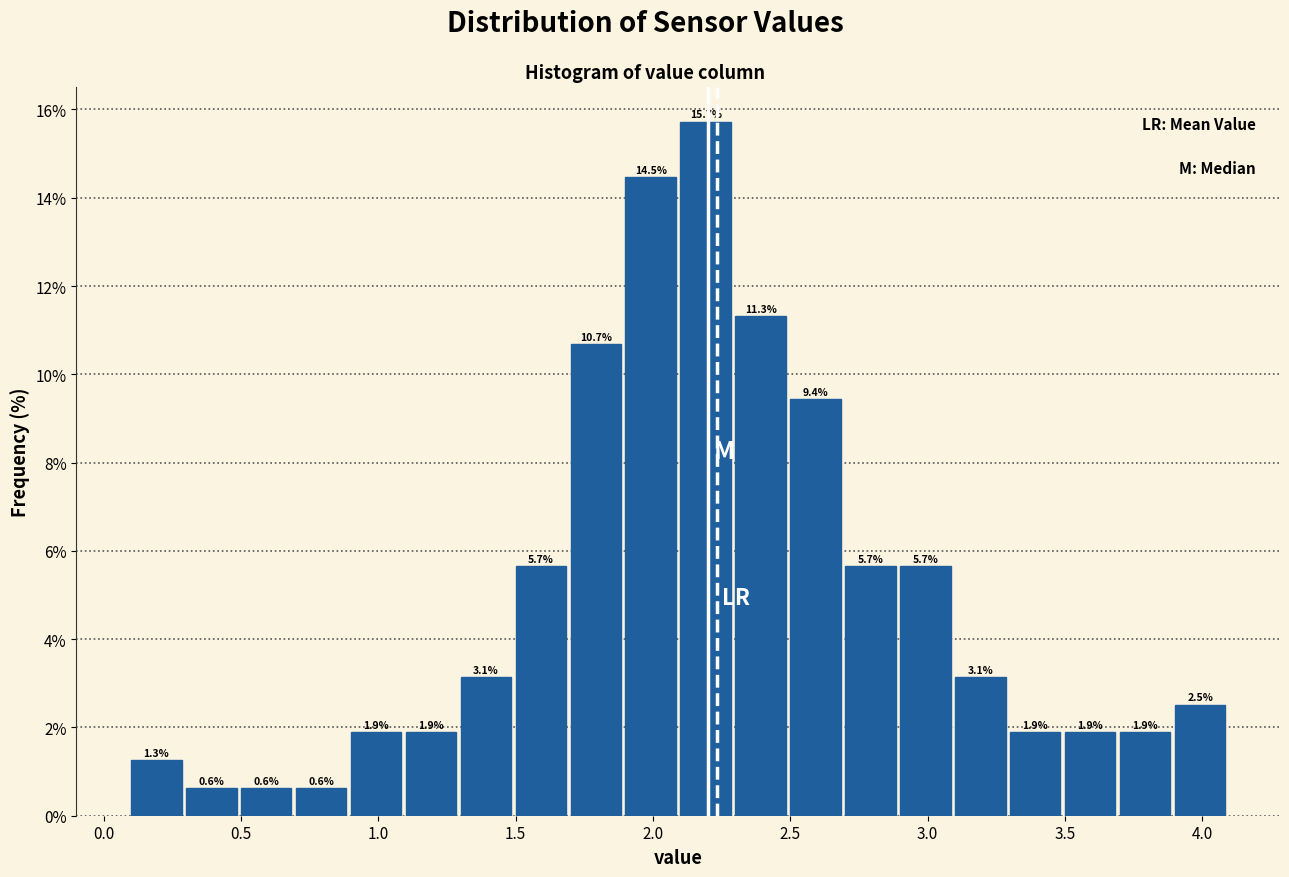

Which range on the x-axis has the tallest bar?

2.1 to 2.3